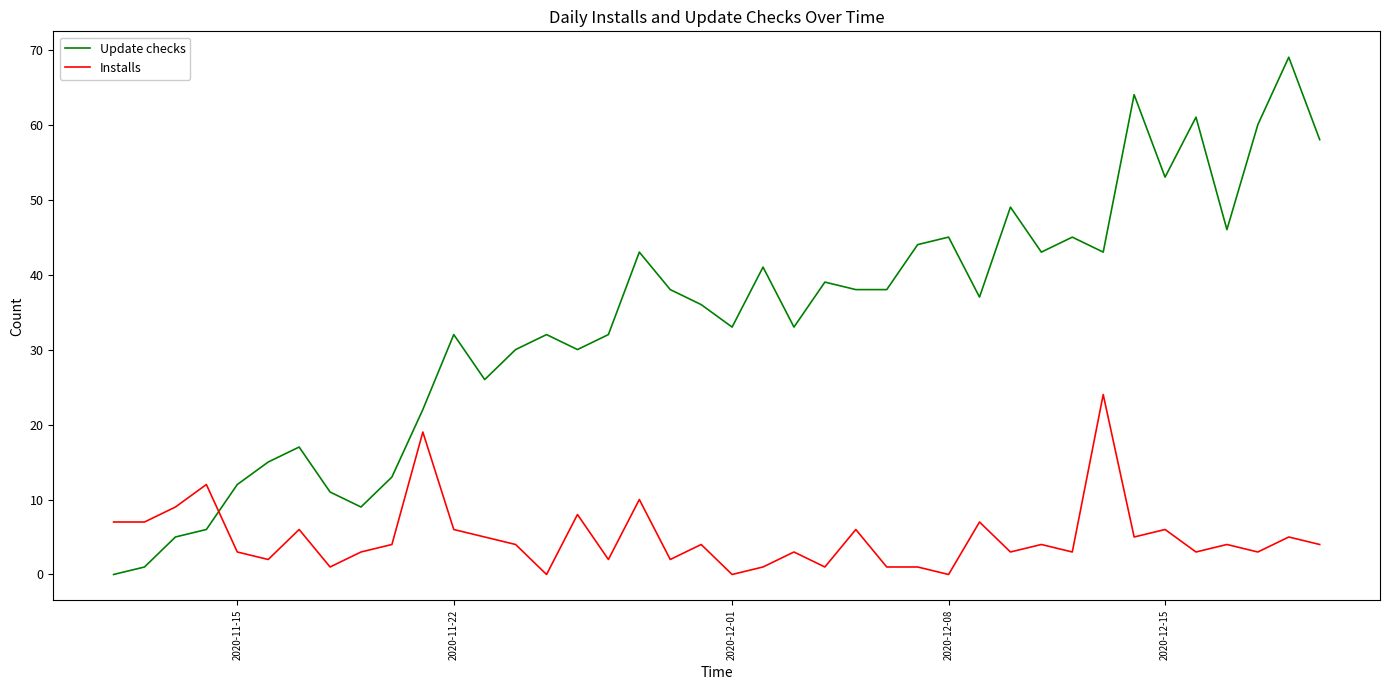

What is the maximum value for Update checks?

69